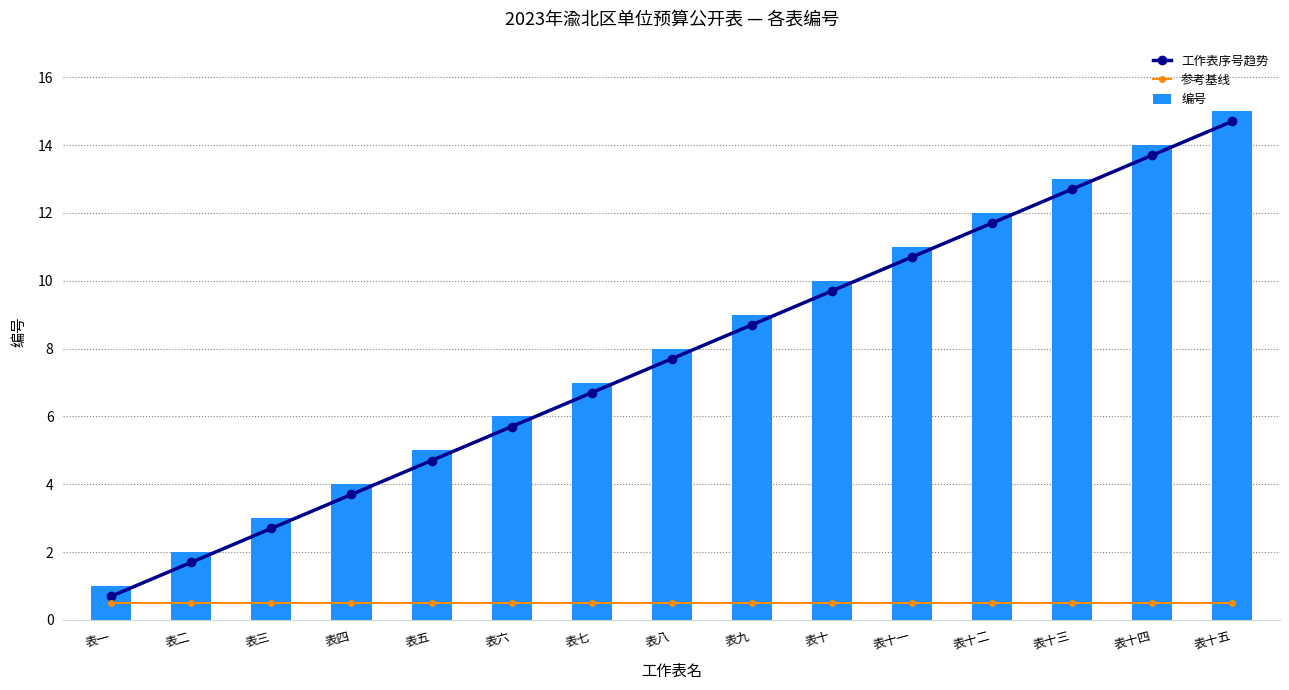

At which label does 编号 first exceed 8?

表九